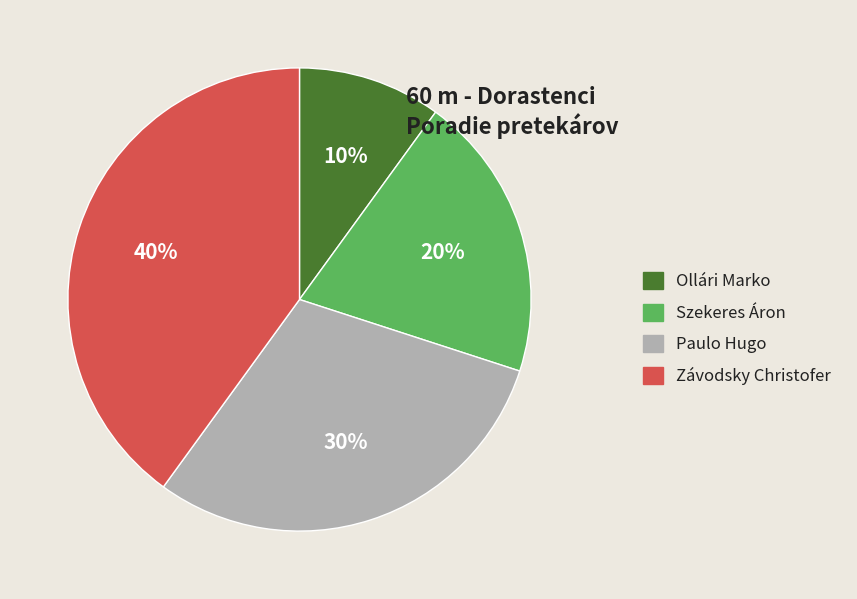

Combined, do Ollári Marko and Paulo Hugo account for over 50%?

No